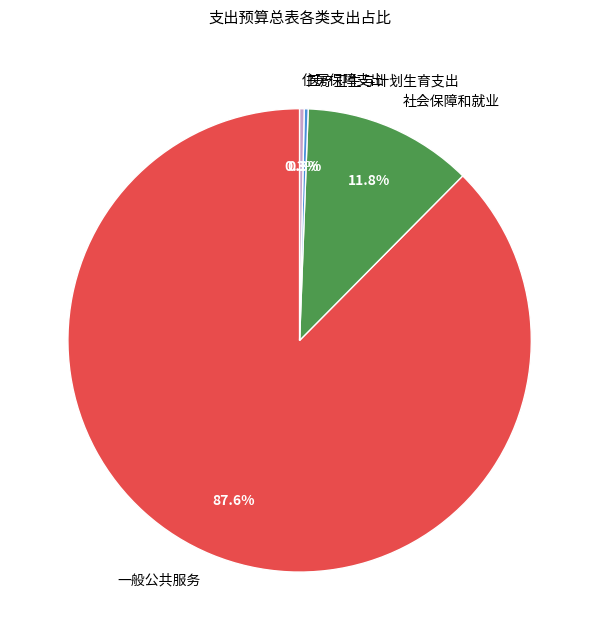

How much of the chart is everything except 住房保障支出?

99.7%